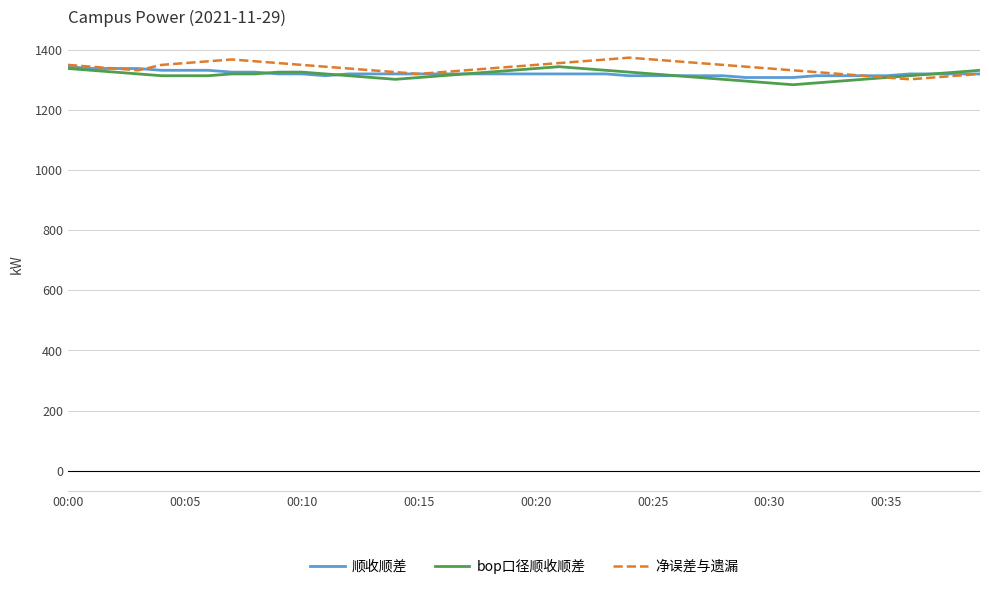

What is the smallest value displayed?

1284